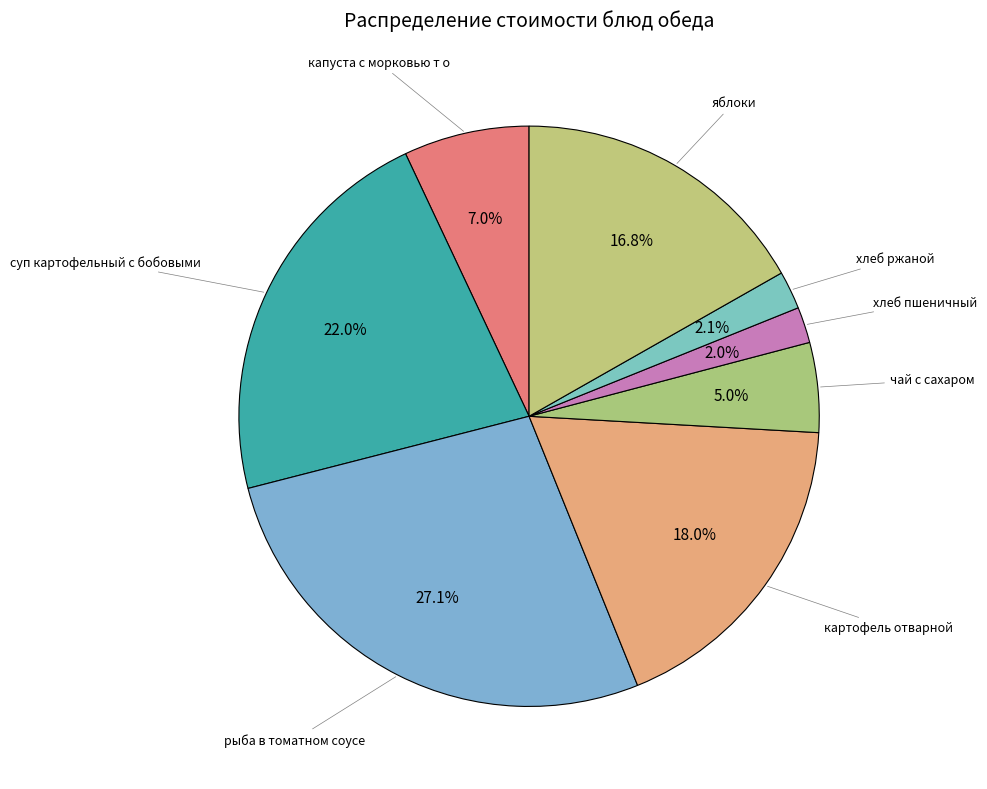

To the nearest percent, what portion does хлеб ржаной represent?

2%